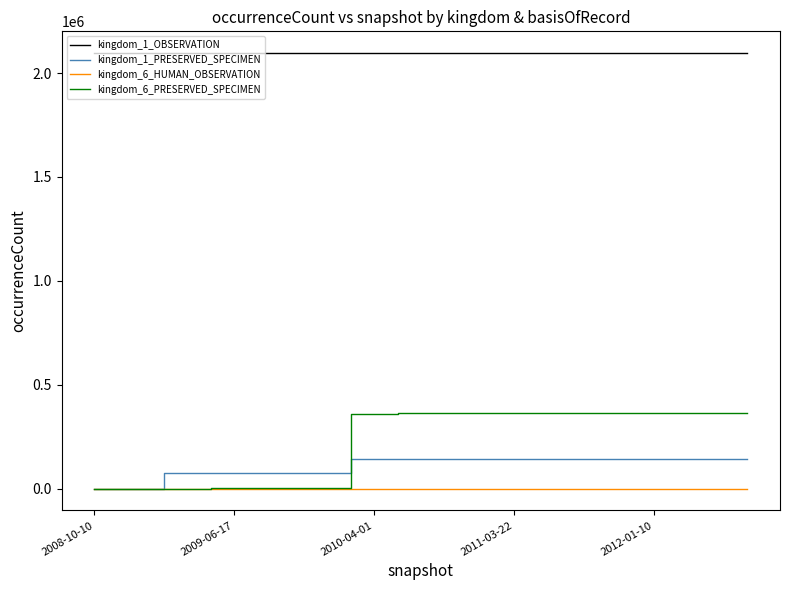

At how many categories does at least one series exceed 325084?

15